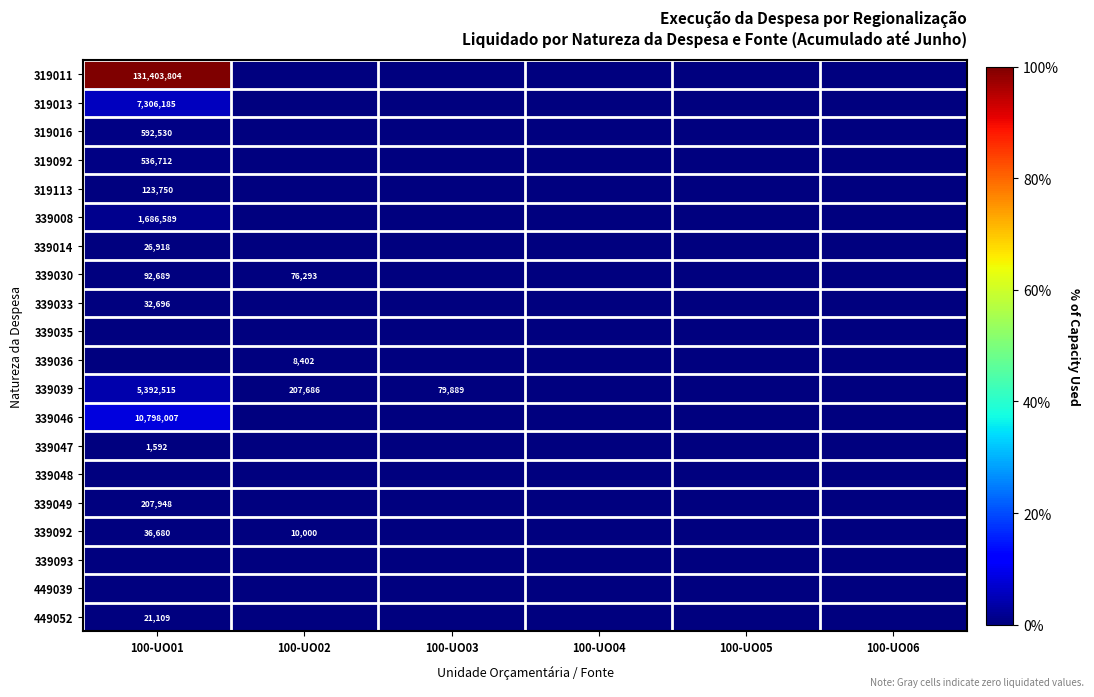

The value of 339092 at 100-UO02 is 10000. True or false?

True